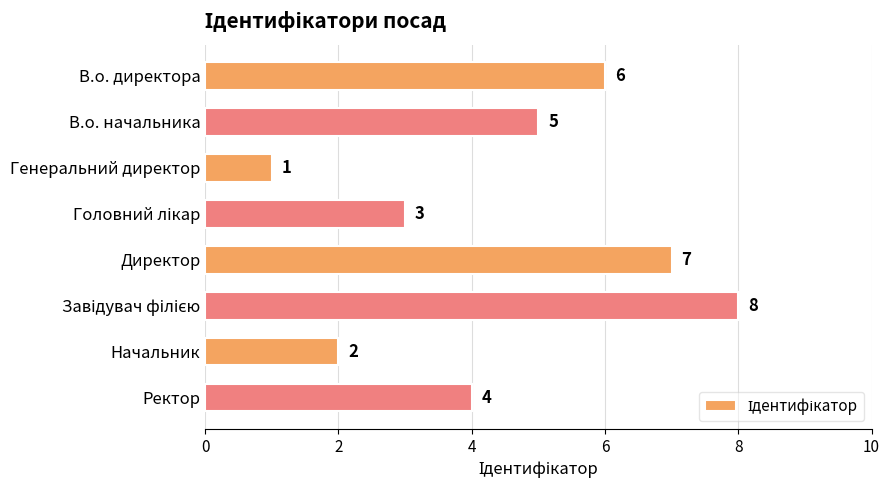

Between Начальник and Директор, which is larger?

Директор